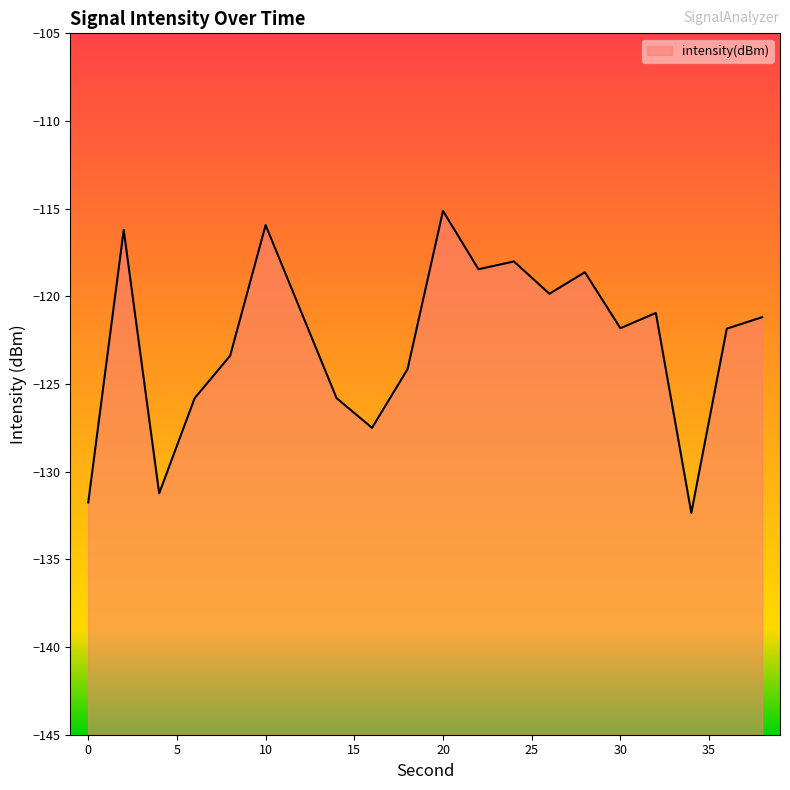

What is the sum of all values?

-2450.9